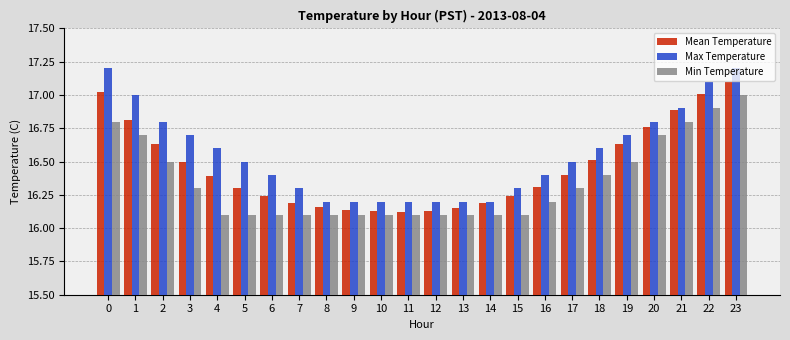

What is the difference between the maximum and minimum values in the Mean Temperature series?

1.0